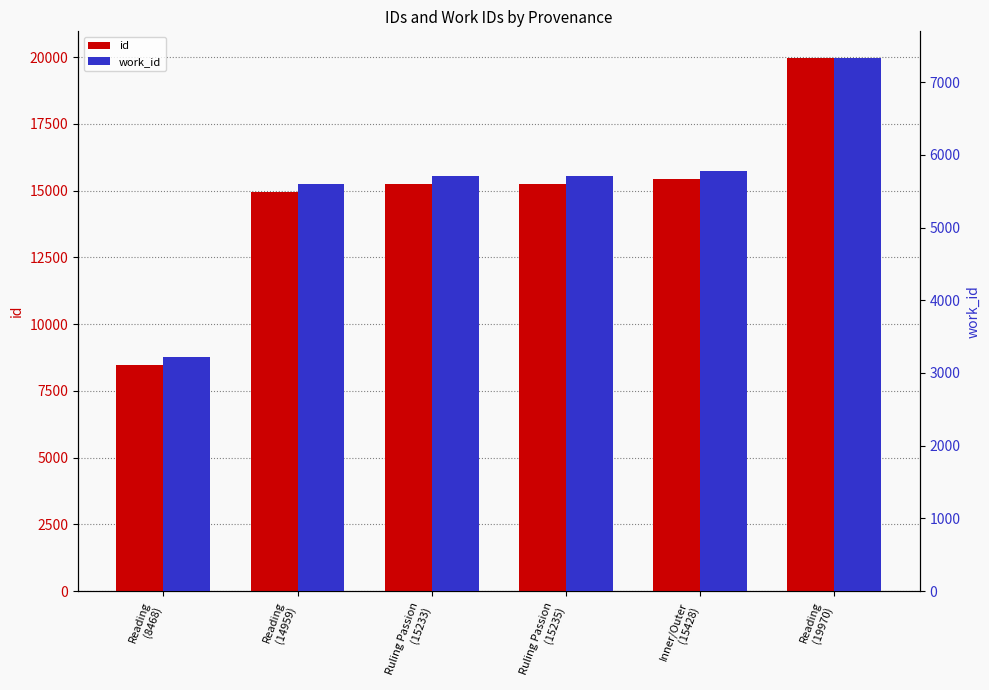

What position from the right is Reading
(14959)?

5